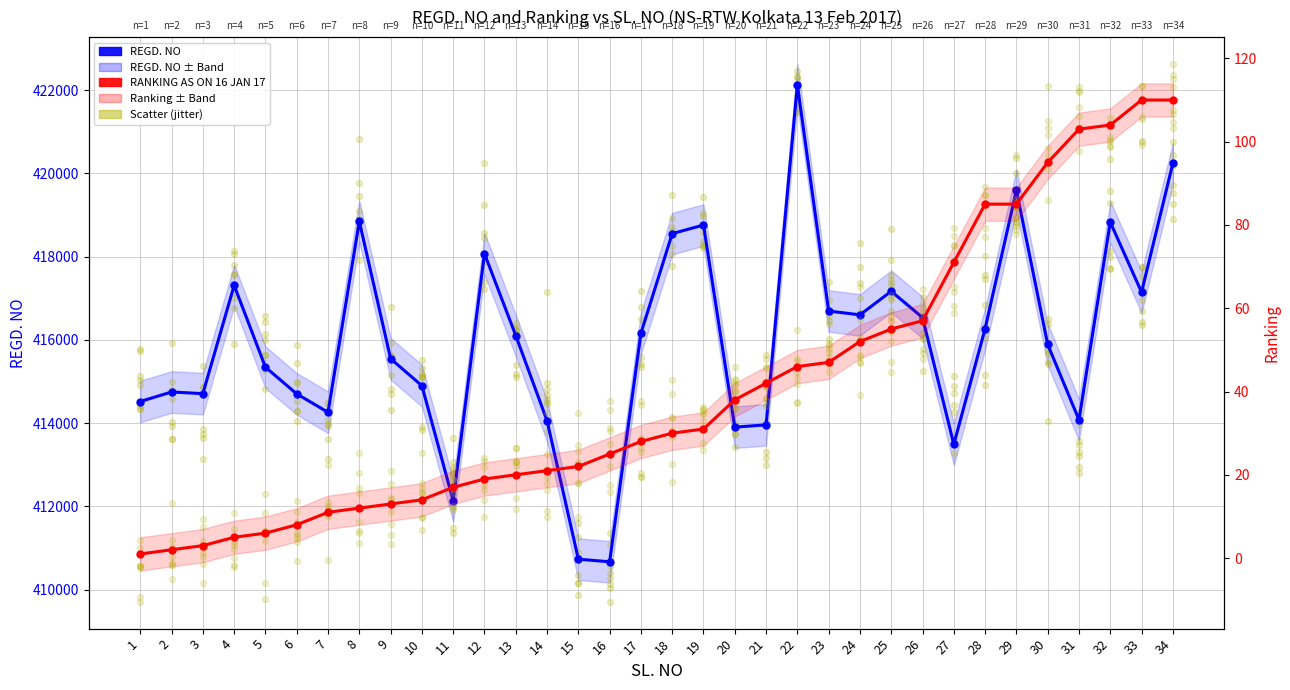

Is the value of RANKING AS ON 16 JAN 17 at 26 greater than the value of REGD. NO at 17?

No